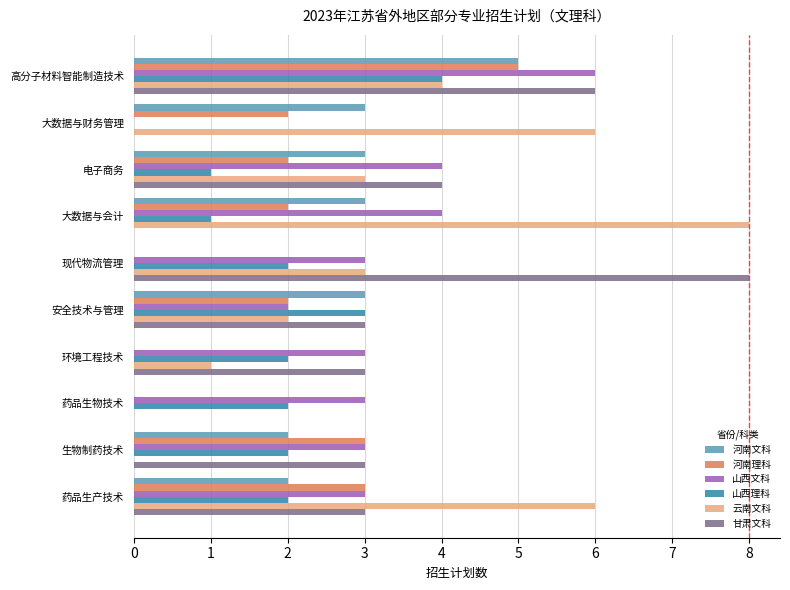

Which series changed the most between 安全技术与管理 and 环境工程技术?

河南文科